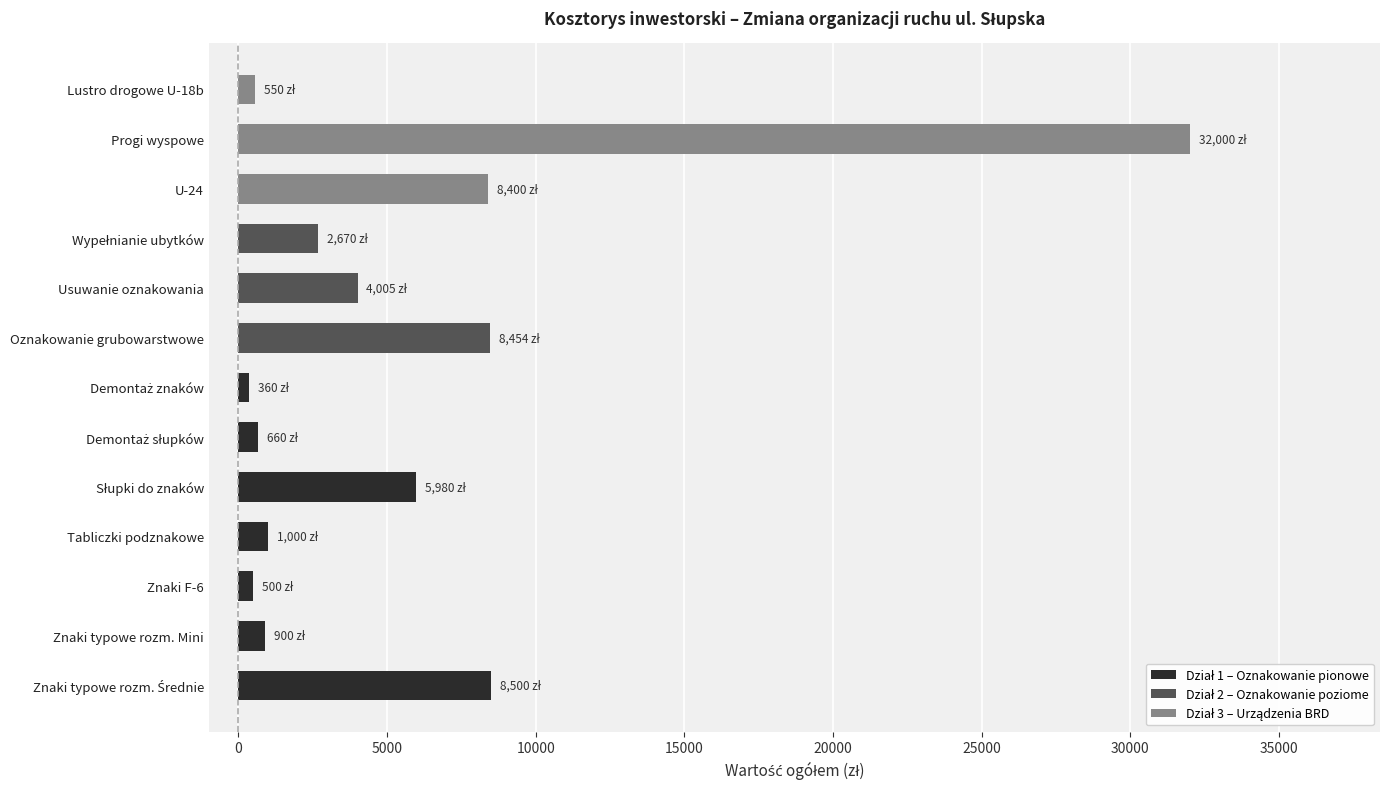

True or false: the data shows 1000.0 at Tabliczki podznakowe.

True